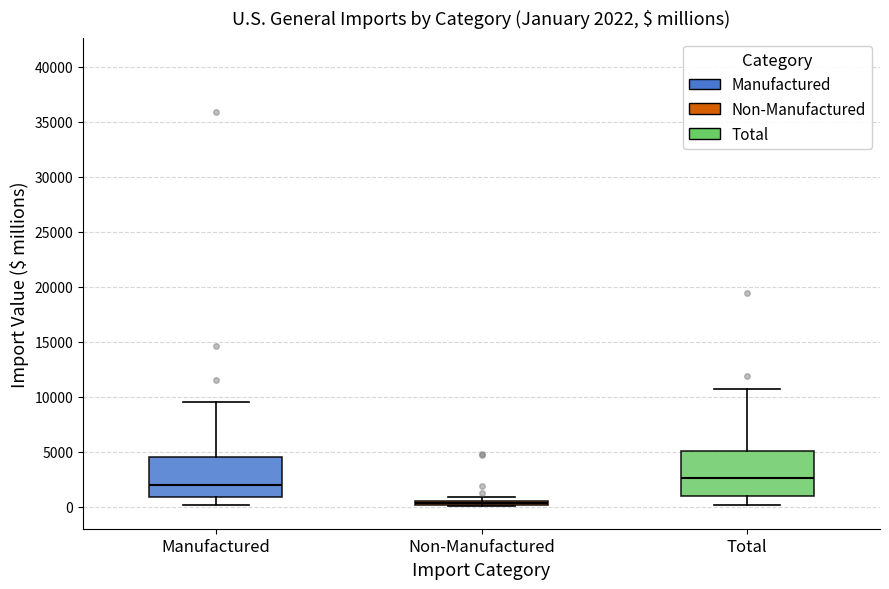

Which box has the lowest median line?

Non-Manufactured